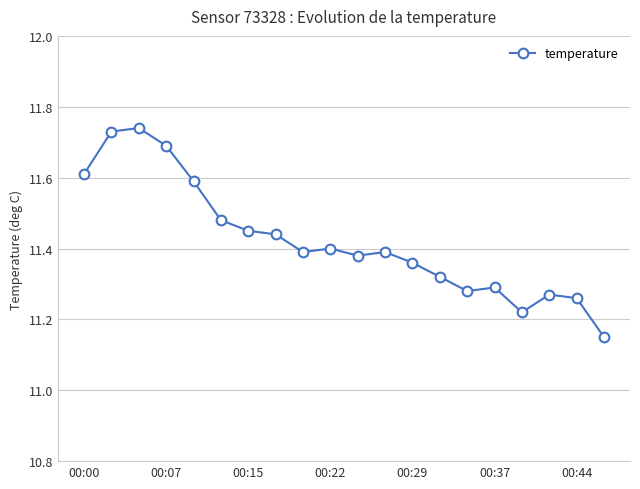

What is the difference between the maximum and minimum values?

0.6